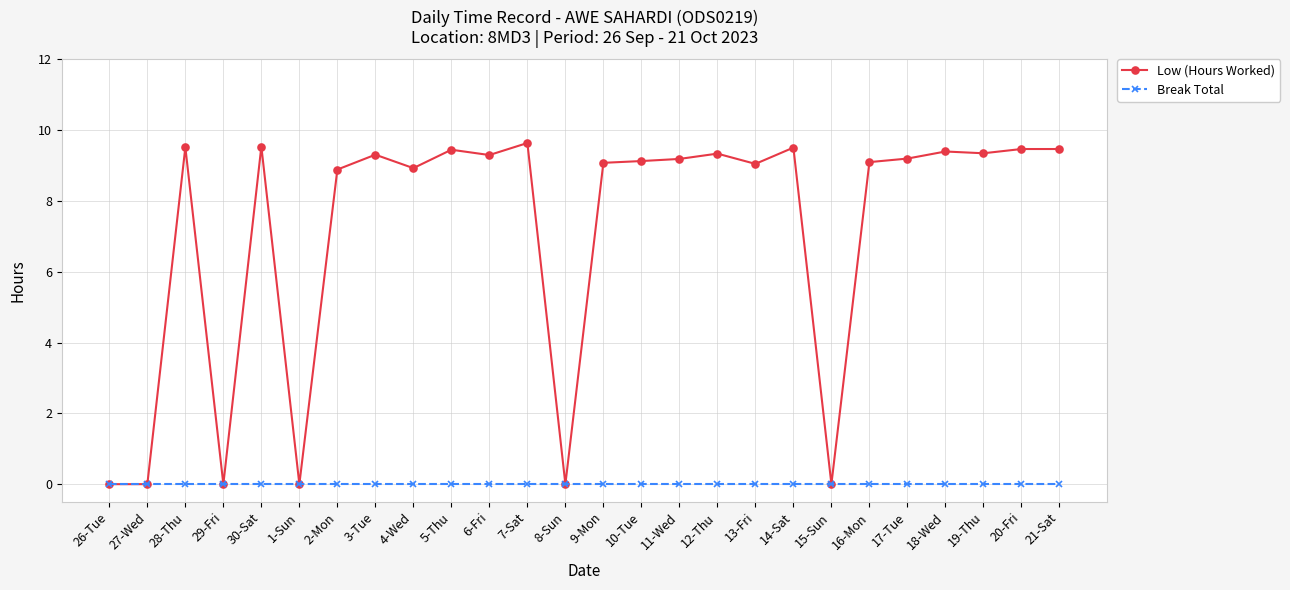

Is it true that Low (Hours Worked) equals 9.3 at 12-Thu?

True